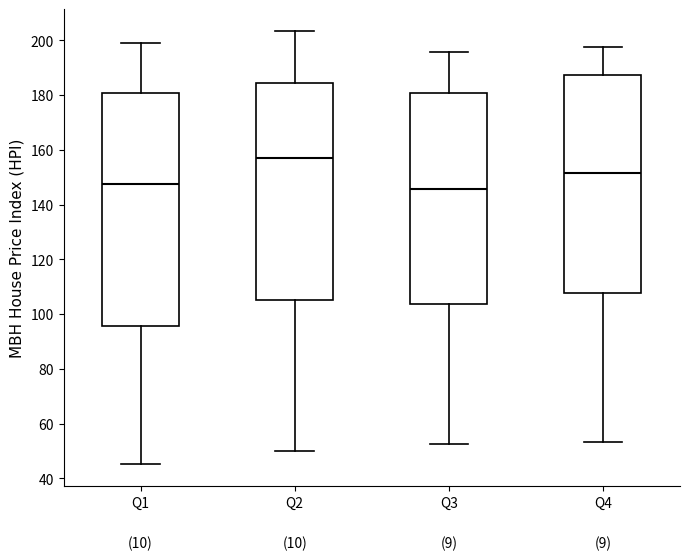

Which box is the tallest, from its lower edge to its upper edge?

Q1